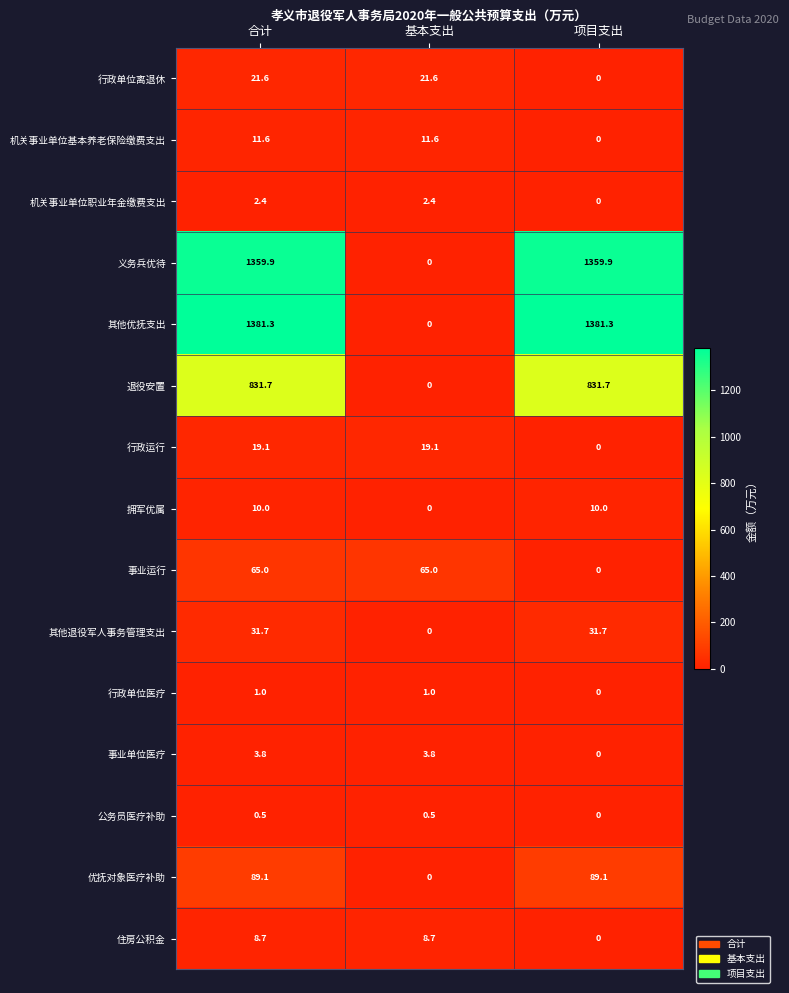

Between 合计 and 项目支出, which series saw the biggest shift?

事业运行